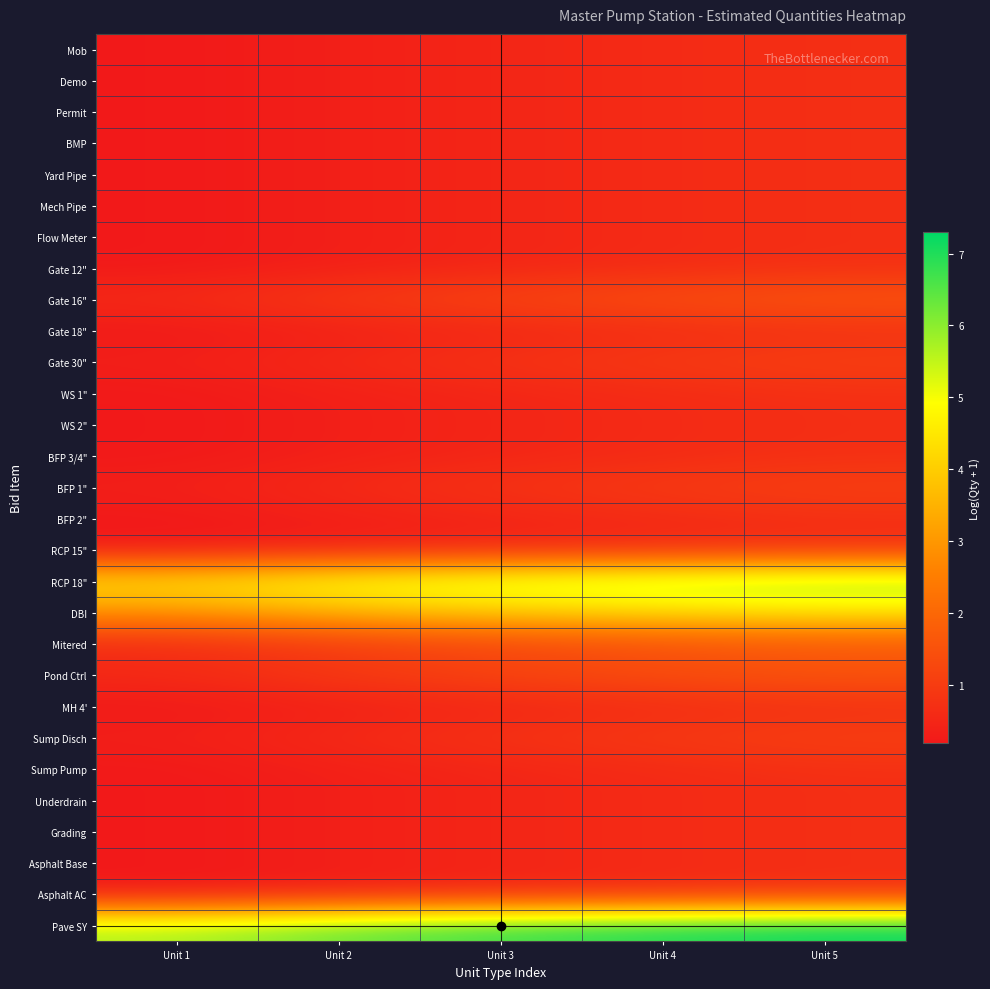

What is the spread (max minus min) of values at Unit 4?

6.5